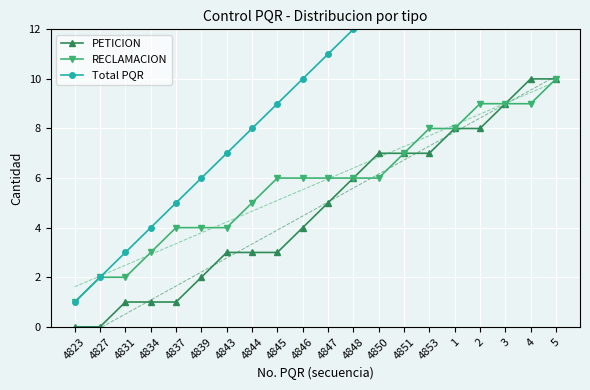

At 4, list the series in order from smallest to largest.

RECLAMACION, PETICION, Total PQR